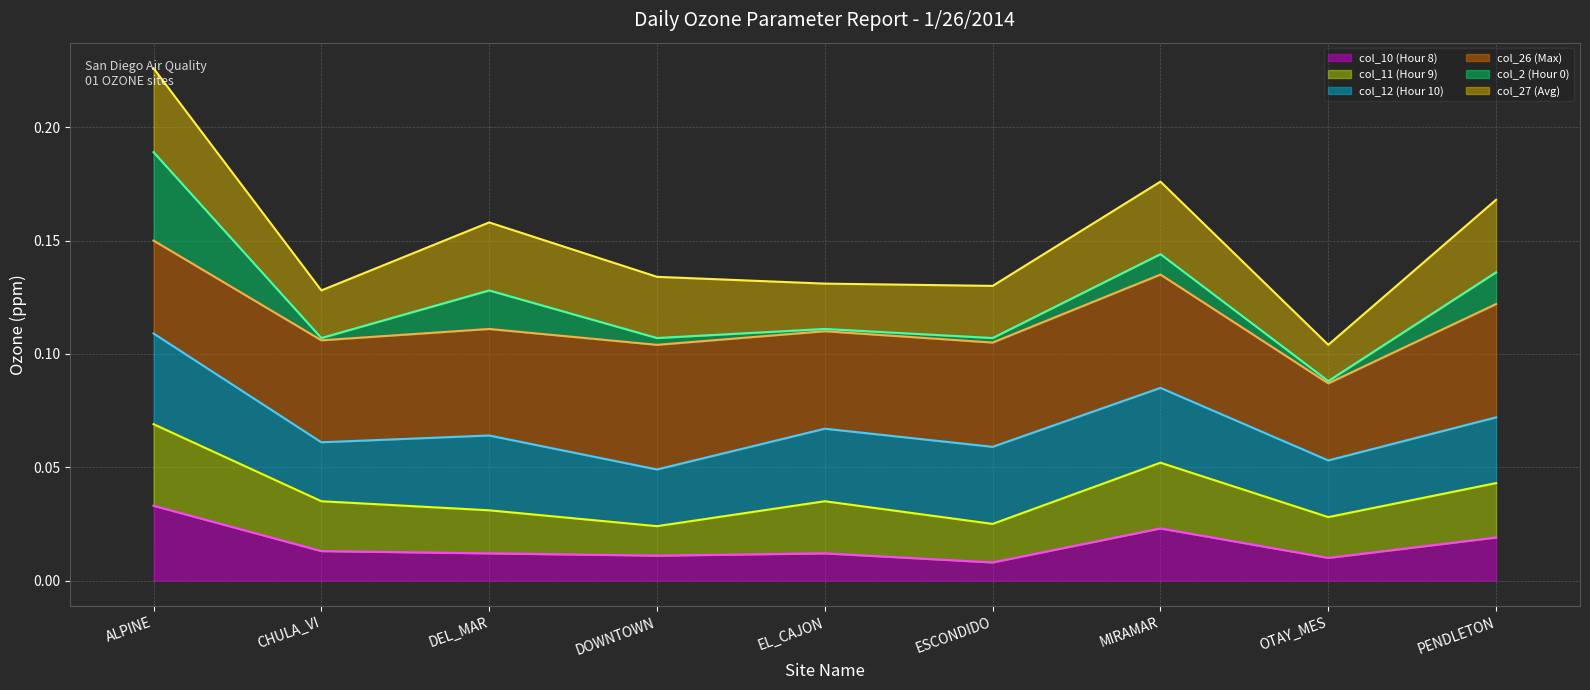

Reading left to right, extract all data points from this chart.

col_10 (Hour 8) line: ALPINE=0.0	CHULA_VI=0.0	DEL_MAR=0.0	DOWNTOWN=0.0	EL_CAJON=0.0	ESCONDIDO=0.0	MIRAMAR=0.0	OTAY_MES=0.0	PENDLETON=0.0
col_11 (Hour 9) line: ALPINE=0.1	CHULA_VI=0.0	DEL_MAR=0.0	DOWNTOWN=0.0	EL_CAJON=0.0	ESCONDIDO=0.0	MIRAMAR=0.1	OTAY_MES=0.0	PENDLETON=0.0
col_12 (Hour 10) line: ALPINE=0.1	CHULA_VI=0.1	DEL_MAR=0.1	DOWNTOWN=0.0	EL_CAJON=0.1	ESCONDIDO=0.1	MIRAMAR=0.1	OTAY_MES=0.1	PENDLETON=0.1
col_26 (Max) line: ALPINE=0.2	CHULA_VI=0.1	DEL_MAR=0.1	DOWNTOWN=0.1	EL_CAJON=0.1	ESCONDIDO=0.1	MIRAMAR=0.1	OTAY_MES=0.1	PENDLETON=0.1
col_2 (Hour 0) line: ALPINE=0.2	CHULA_VI=0.1	DEL_MAR=0.1	DOWNTOWN=0.1	EL_CAJON=0.1	ESCONDIDO=0.1	MIRAMAR=0.1	OTAY_MES=0.1	PENDLETON=0.1
col_27 (Avg) line: ALPINE=0.2	CHULA_VI=0.1	DEL_MAR=0.2	DOWNTOWN=0.1	EL_CAJON=0.1	ESCONDIDO=0.1	MIRAMAR=0.2	OTAY_MES=0.1	PENDLETON=0.2